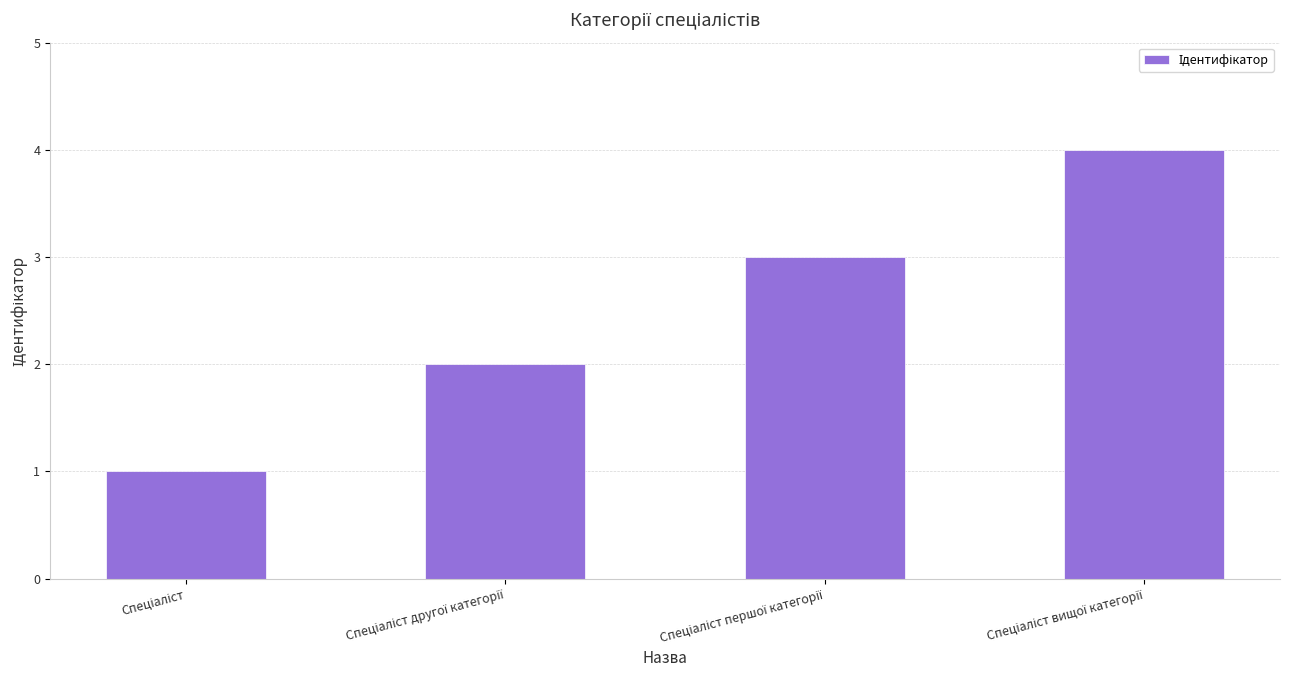

What is the difference between the maximum and minimum values?

3